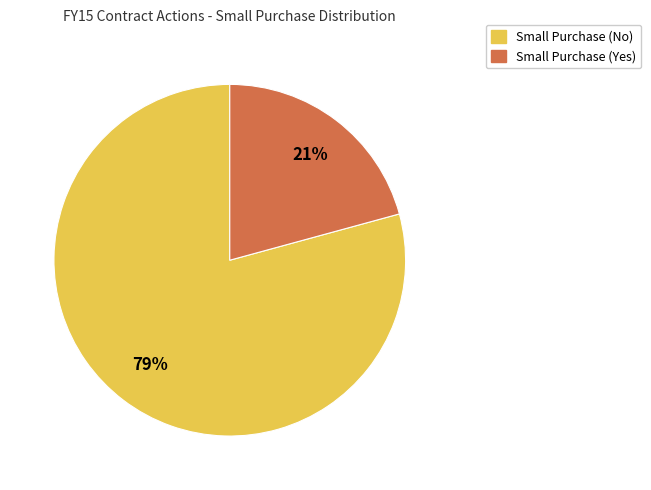

Does any single category account for the majority?

Yes